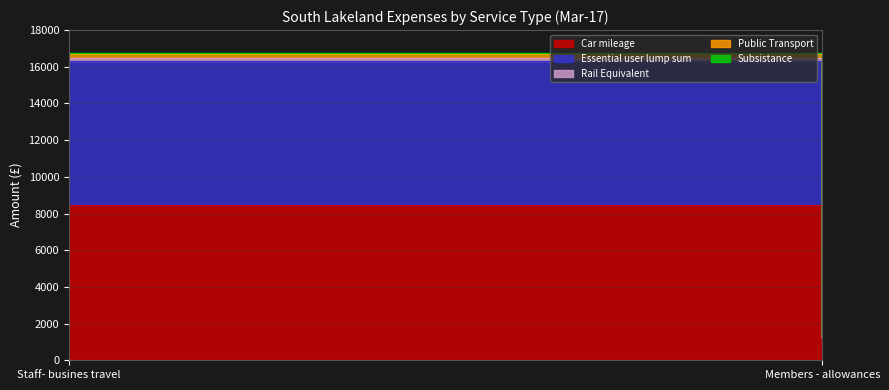

The Car mileage series shows 3972.5 at Staff- busines travel. True or false?

False